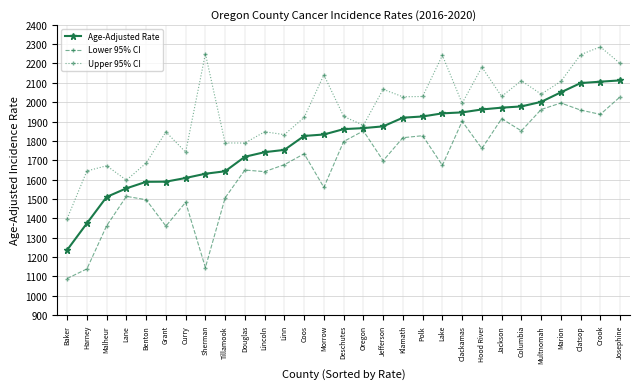

What is the average value of the Age-Adjusted Rate series?

1801.1